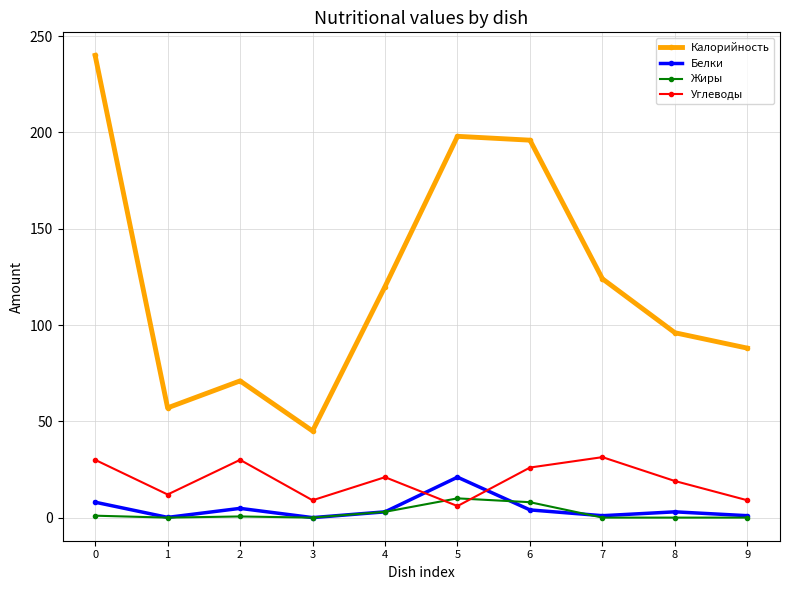

What is the sum of all Углеводы values?

193.4